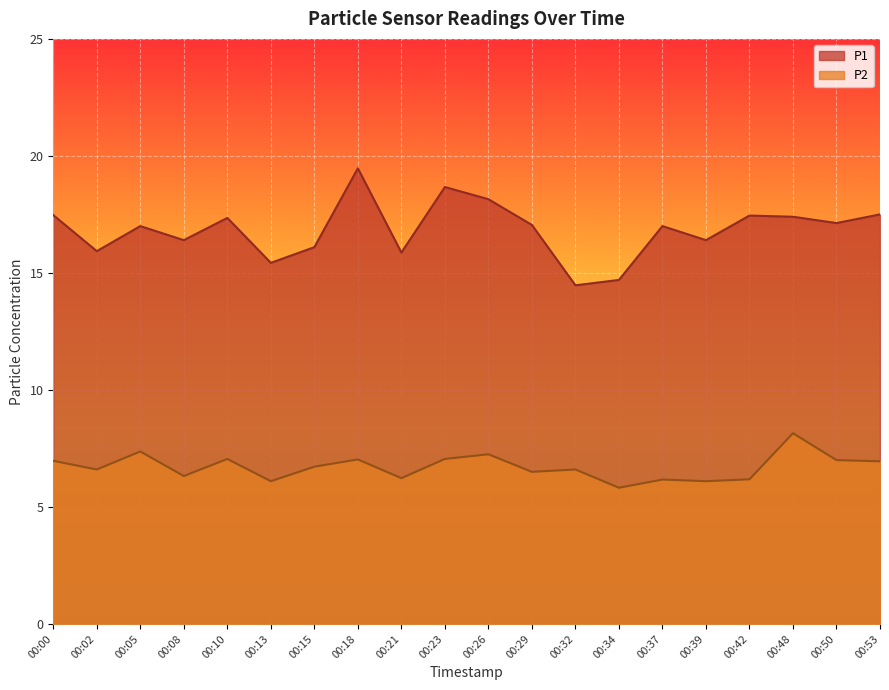

Rank the series by their maximum value, from highest to lowest.

P1, P2